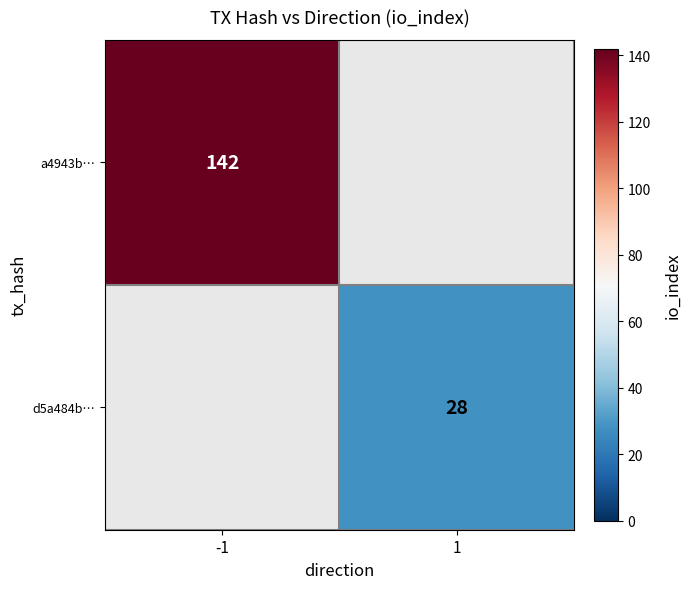

The value of a4943b… at -1 is 142. True or false?

True